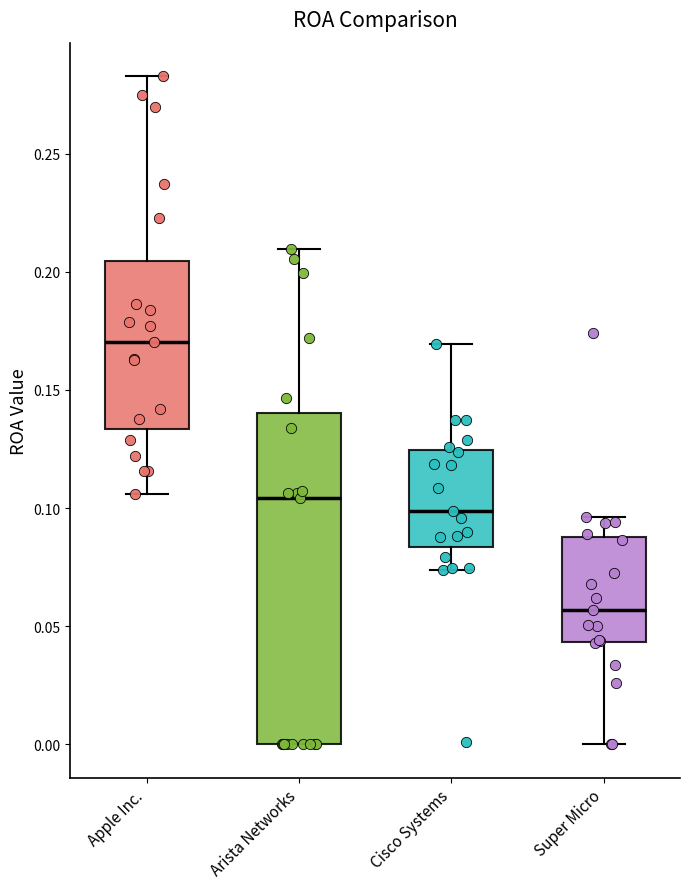

Reading left to right, transcribe this box plot: for each box, give where its median line is, the range the box spans, and where its two whiskers end, as read against the y-axis. The values are not printed on the chart, so give them approximately, as read against the axis.

Apple Inc.: median 0.170, box 0.135 to 0.205, whiskers 0.105 to 0.285
Arista Networks: median 0.105, box 0.000 to 0.140, whiskers 0.000 to 0.210
Cisco Systems: median 0.100, box 0.085 to 0.125, whiskers 0.075 to 0.170
Super Micro: median 0.055, box 0.045 to 0.090, whiskers 0.000 to 0.095